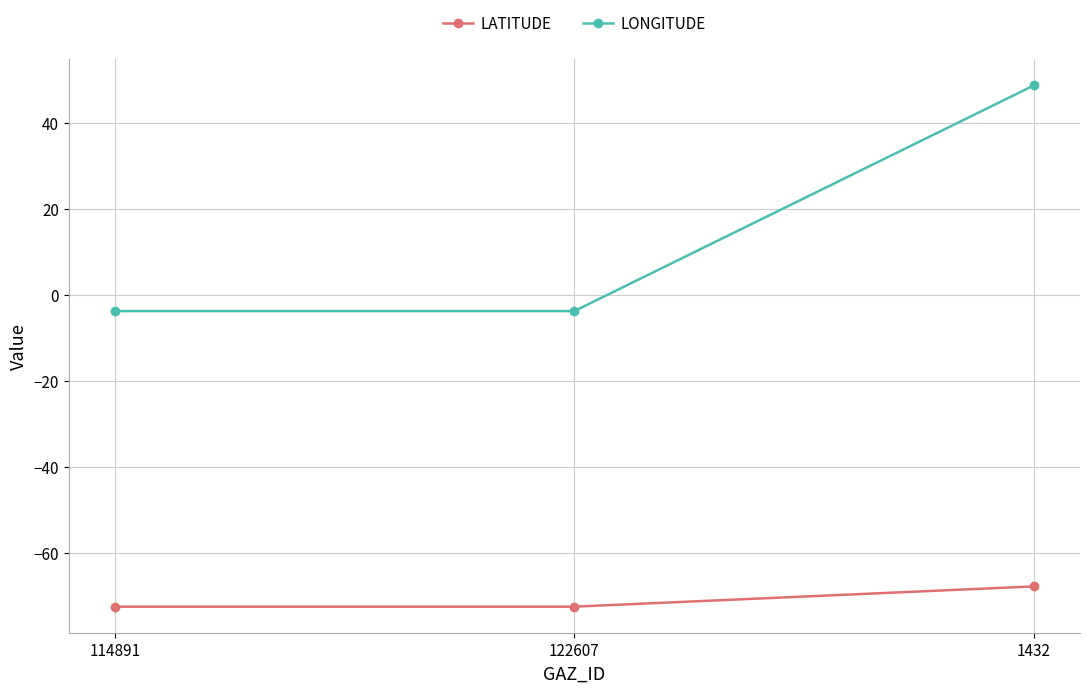

Reading right to left, list all the values displayed in this chart.

LATITUDE: 1432=-67.8	122607=-72.5	114891=-72.5
LONGITUDE: 1432=48.9	122607=-3.7	114891=-3.7